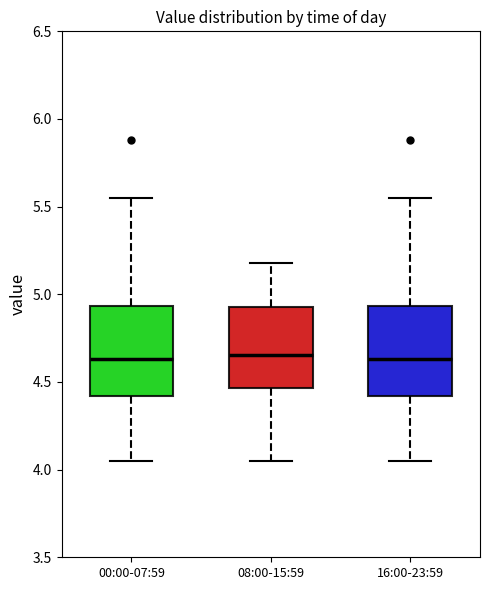

Where does the upper whisker of the box for 00:00-07:59 end on the y-axis? The values are not printed on the chart, so give them approximately, as read against the axis.

5.55